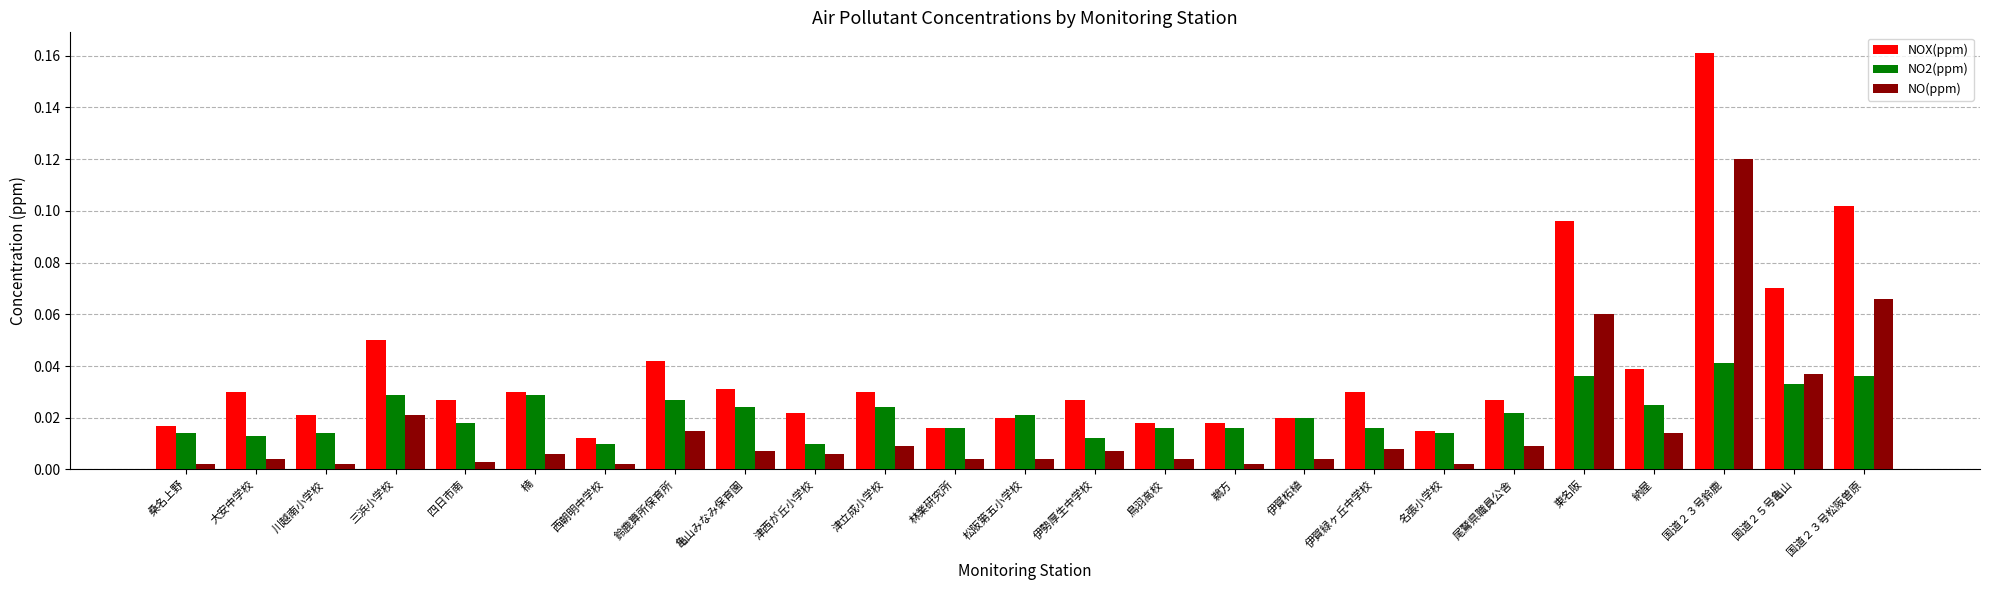

Rank the series at 川越南小学校 from lowest to highest value.

NO(ppm), NO2(ppm), NOX(ppm)